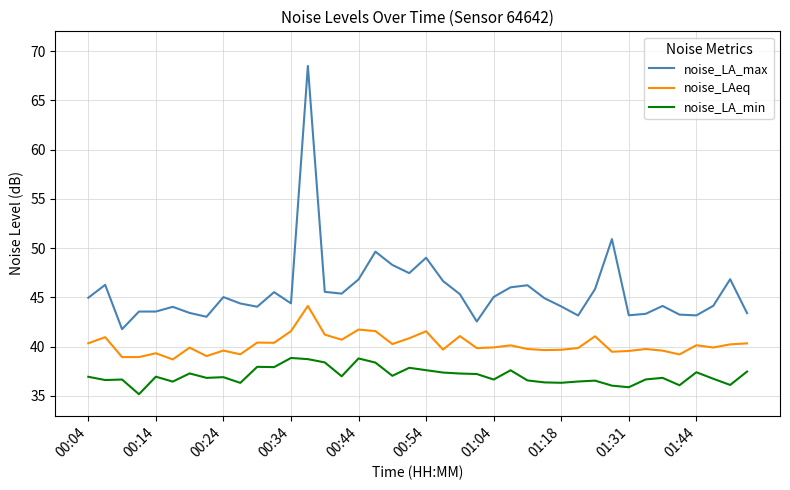

Rank the series by their average value, from lowest to highest.

noise_LA_min, noise_LAeq, noise_LA_max